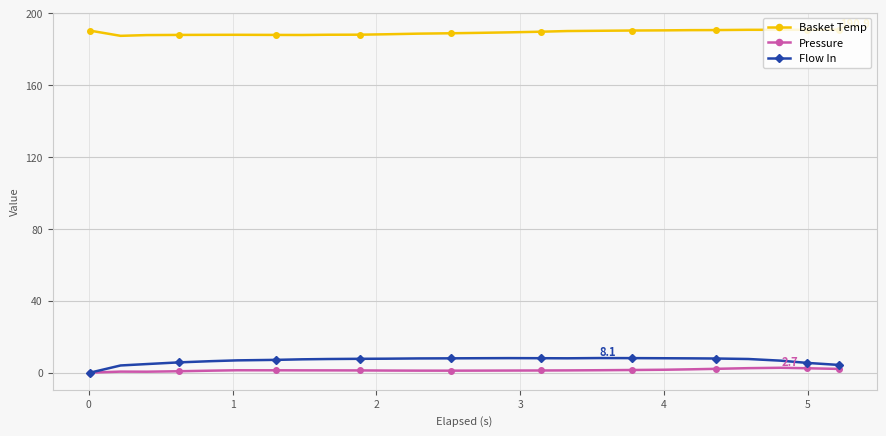

What are all the series names shown in the legend?

Basket Temp, Pressure, Flow In